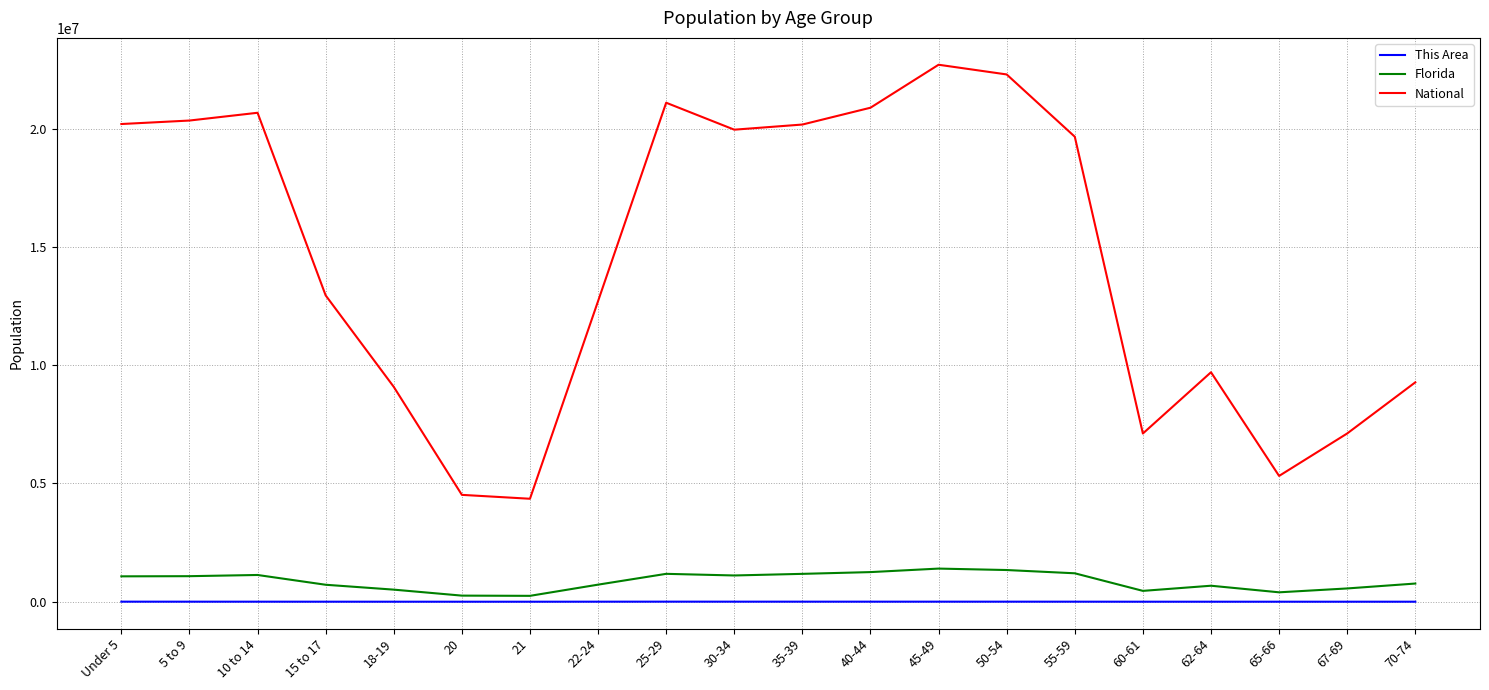

True or false: National and This Area intersect in this chart.

False